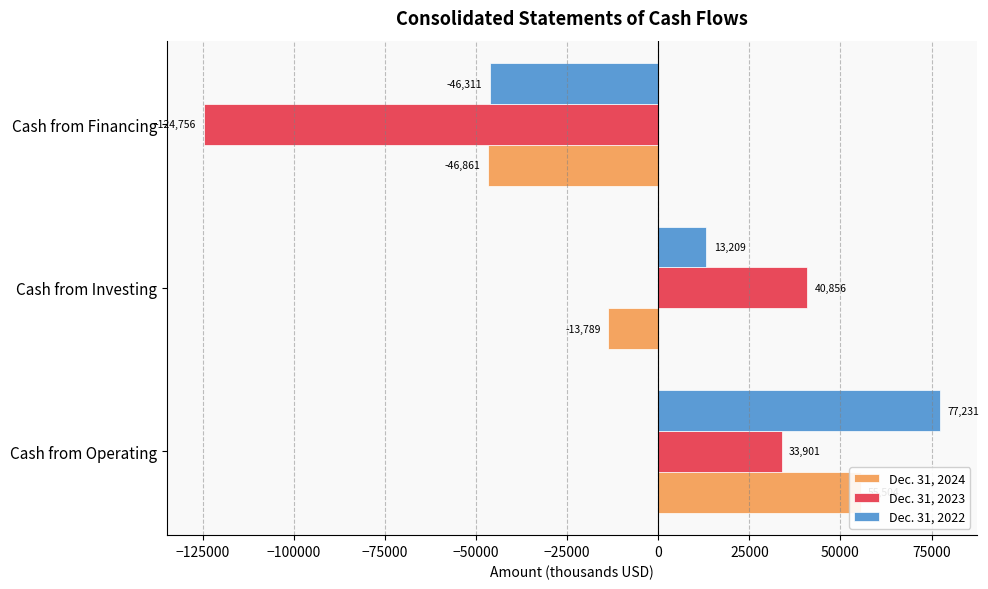

Are the bars grouped side by side (vs. stacked)?

Yes